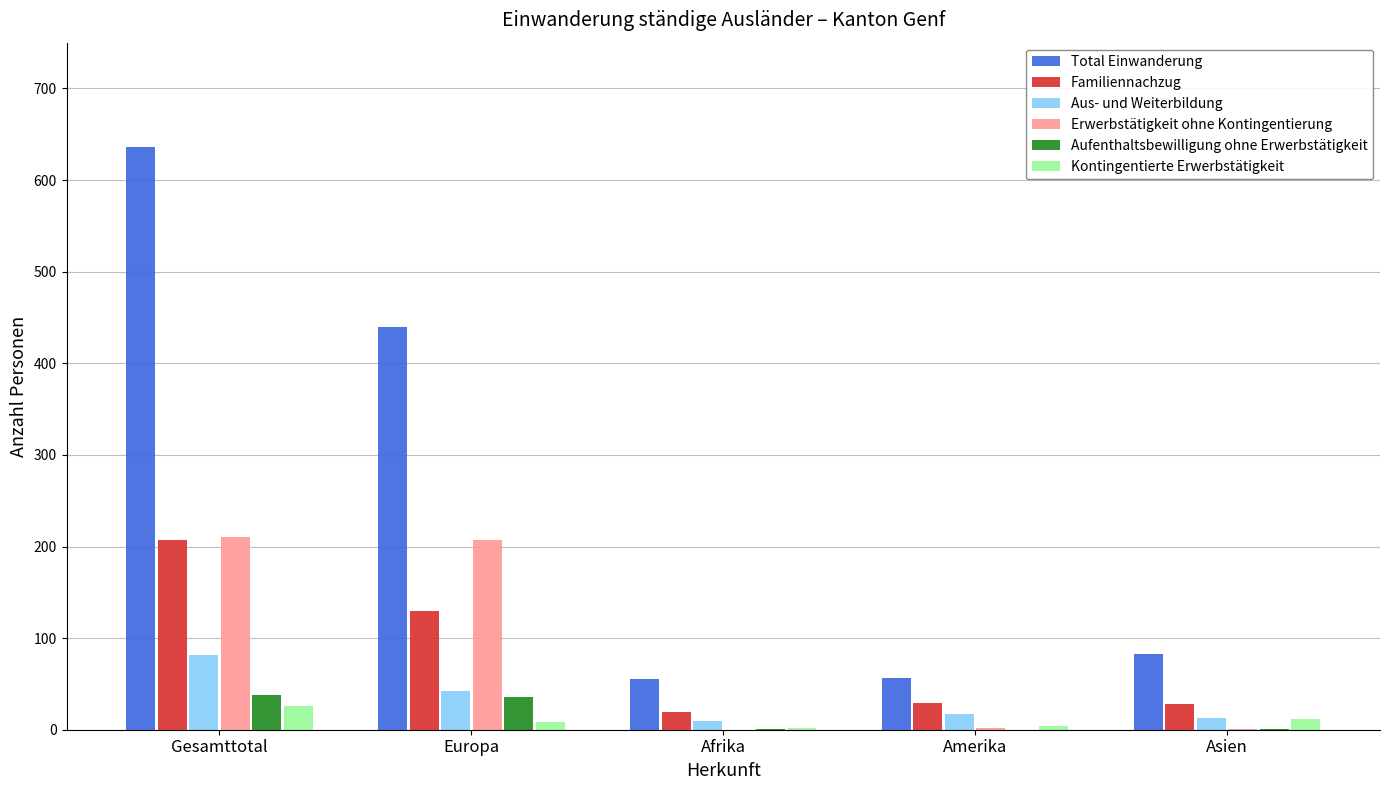

Which category has the highest value in the Kontingentierte Erwerbstätigkeit series?

Gesamttotal